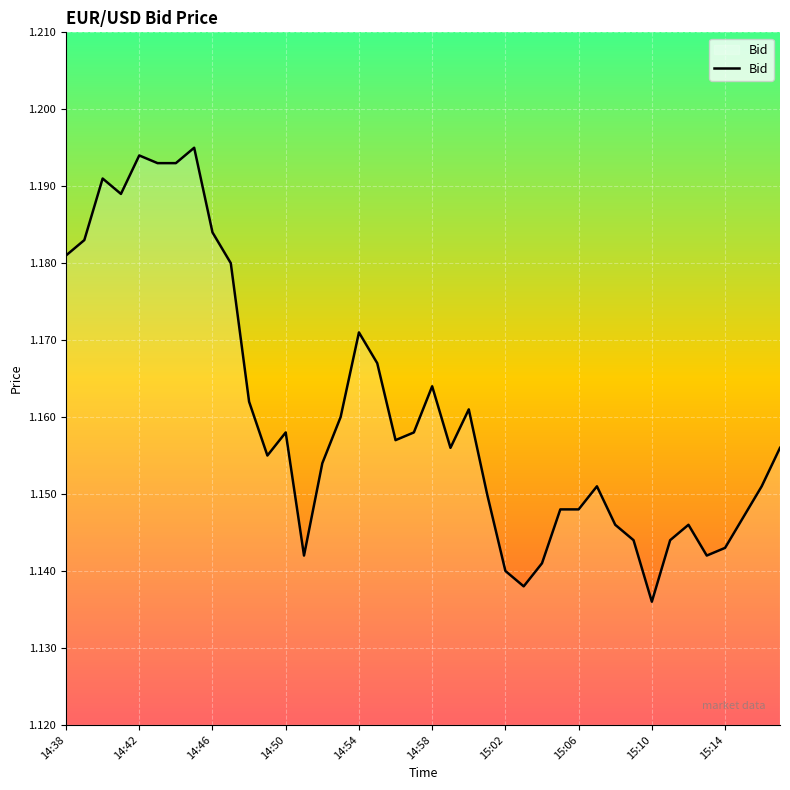

Does the chart have visible grid lines?

Yes